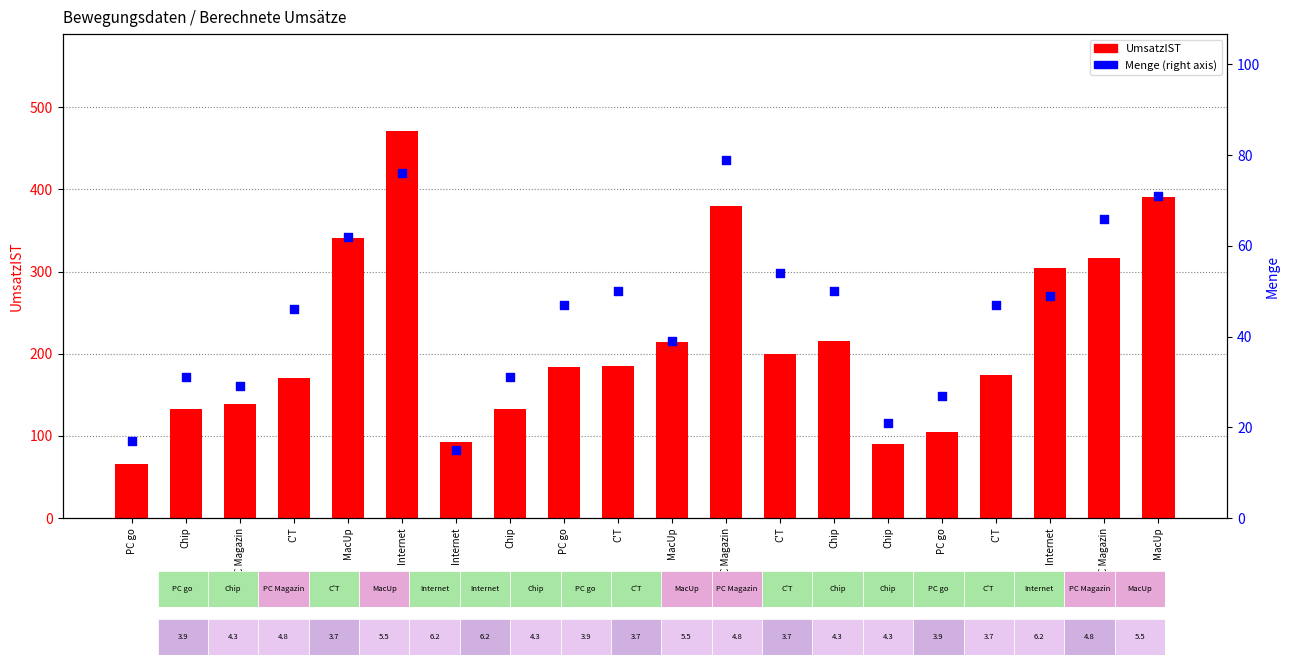

What is the total value across all series at C'T?

216.2